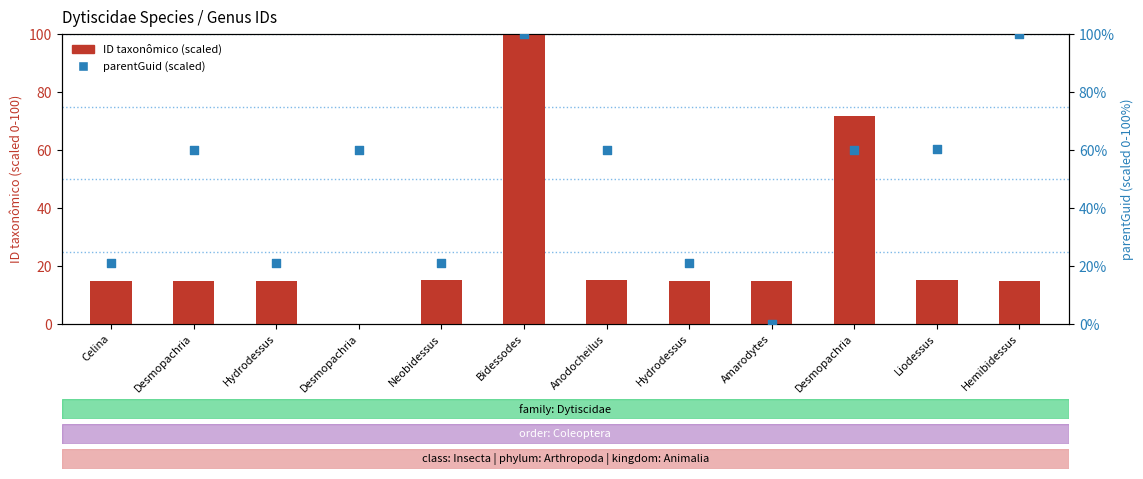

Which series reaches the maximum Y coordinate?

ID taxonômico (scaled)